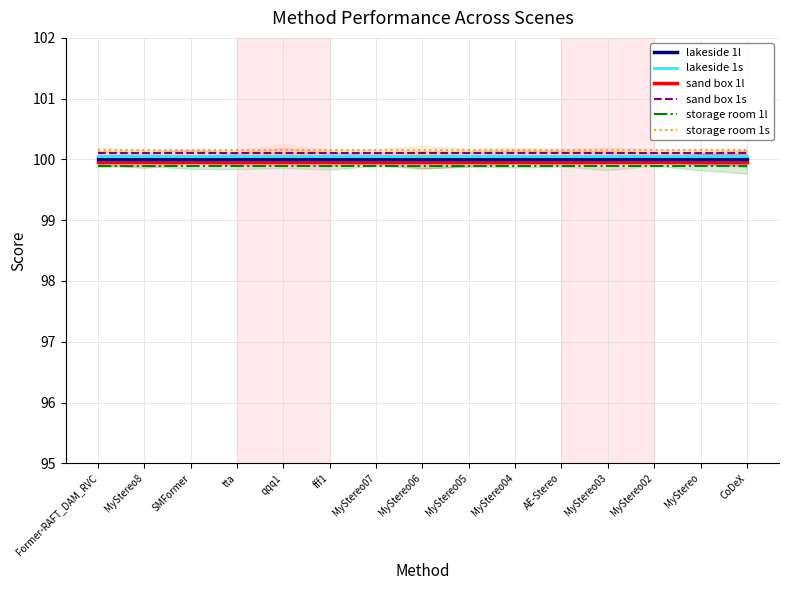

List the labels in order of sand box 1l value, largest first.

Former-RAFT_DAM_RVC, MyStereo8, SMFormer, tta, qqq1, fff1, MyStereo07, MyStereo06, MyStereo05, MyStereo04, AE-Stereo, MyStereo03, MyStereo02, MyStereo, CoDeX